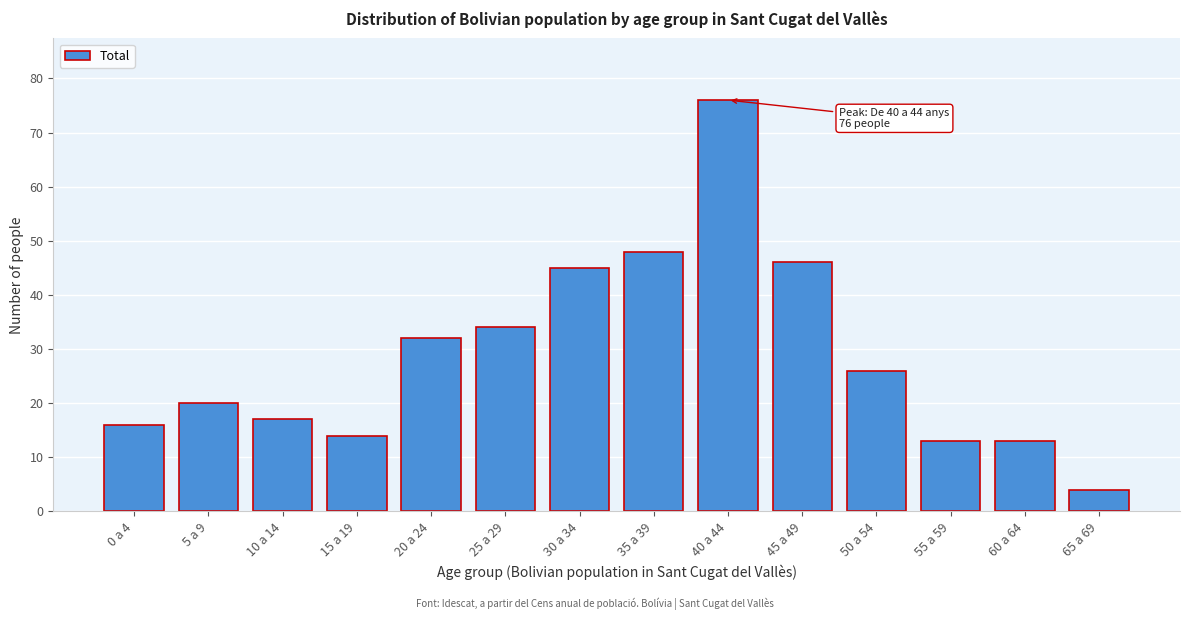

Reading left to right, list all the values displayed in this chart.

16	20	17	14	32	34	45	48	76	46	26	13	13	4